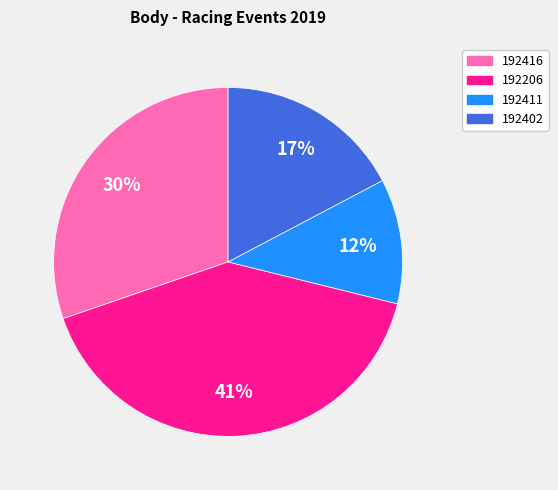

What percentage is the 192402 slice, to the nearest percent?

17%